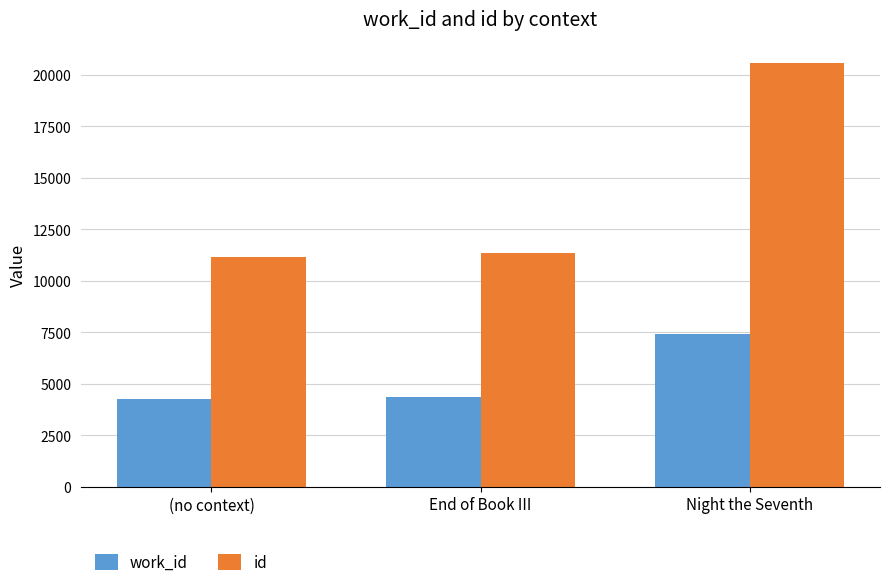

Rank the series at Night the Seventh from highest to lowest value.

id, work_id